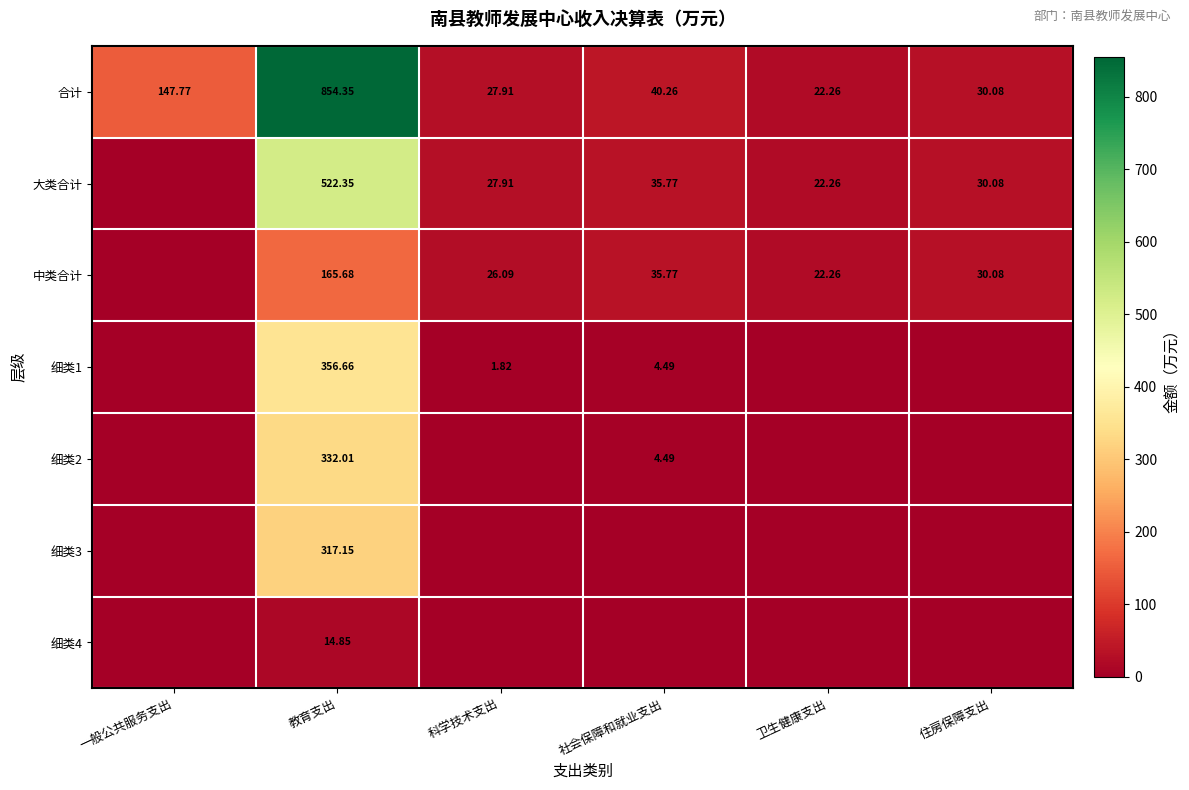

Where is 合计 nearest to the value 438?

一般公共服务支出